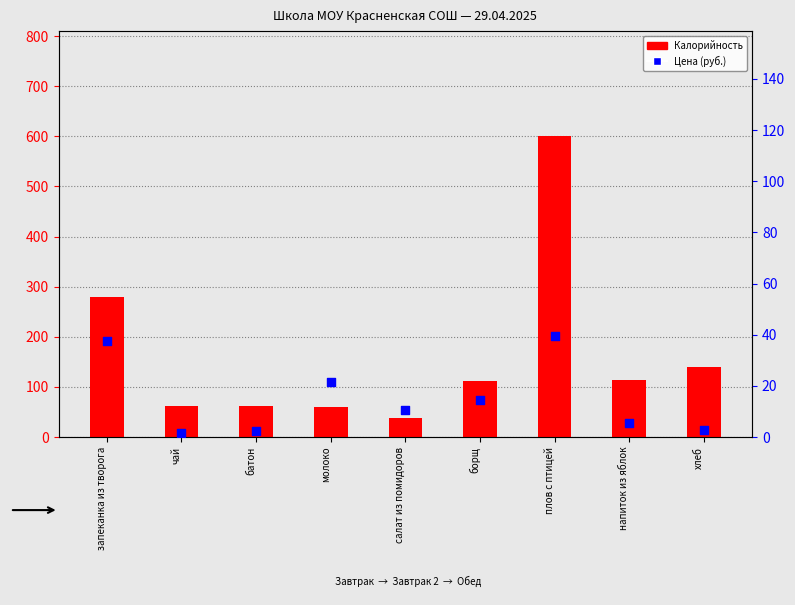

What are all the series names shown in the legend?

Калорийность, Цена (руб.)